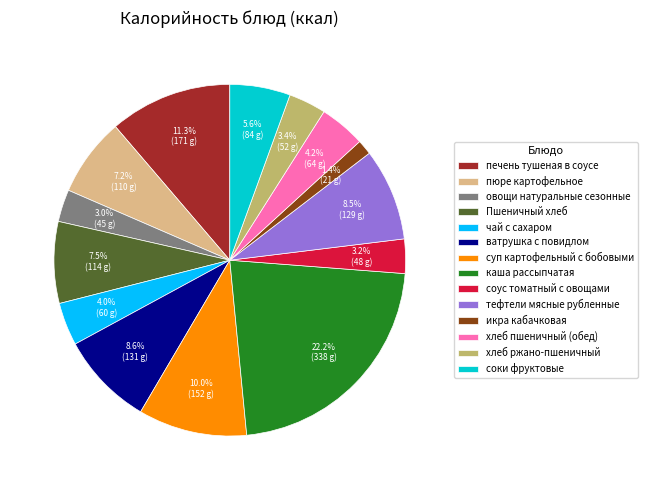

How much of the chart is everything except соус томатный с овощами?

96.8%